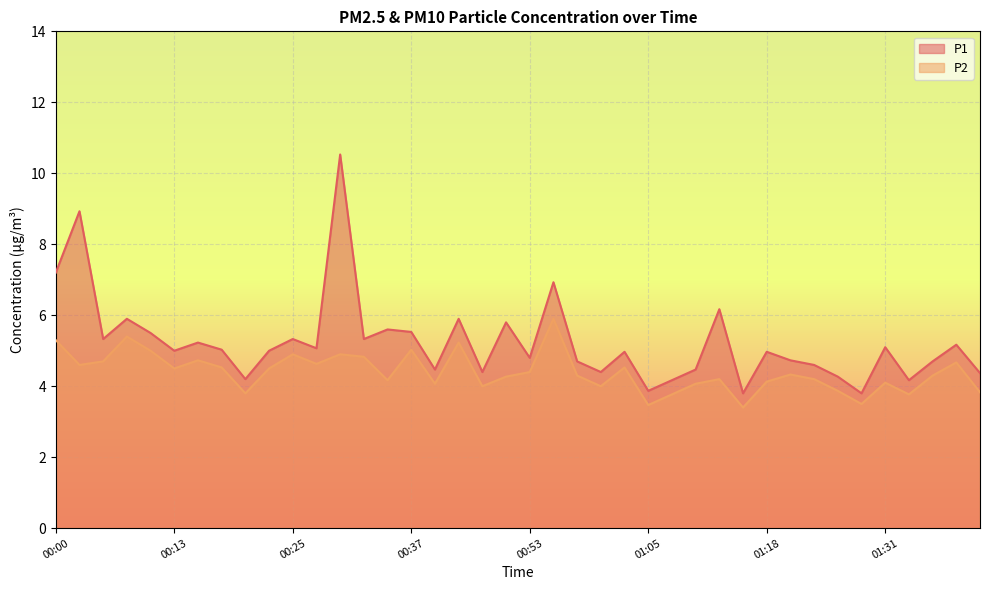

What is the sum of the P2 values at 00:33 and 00:35?

9.0